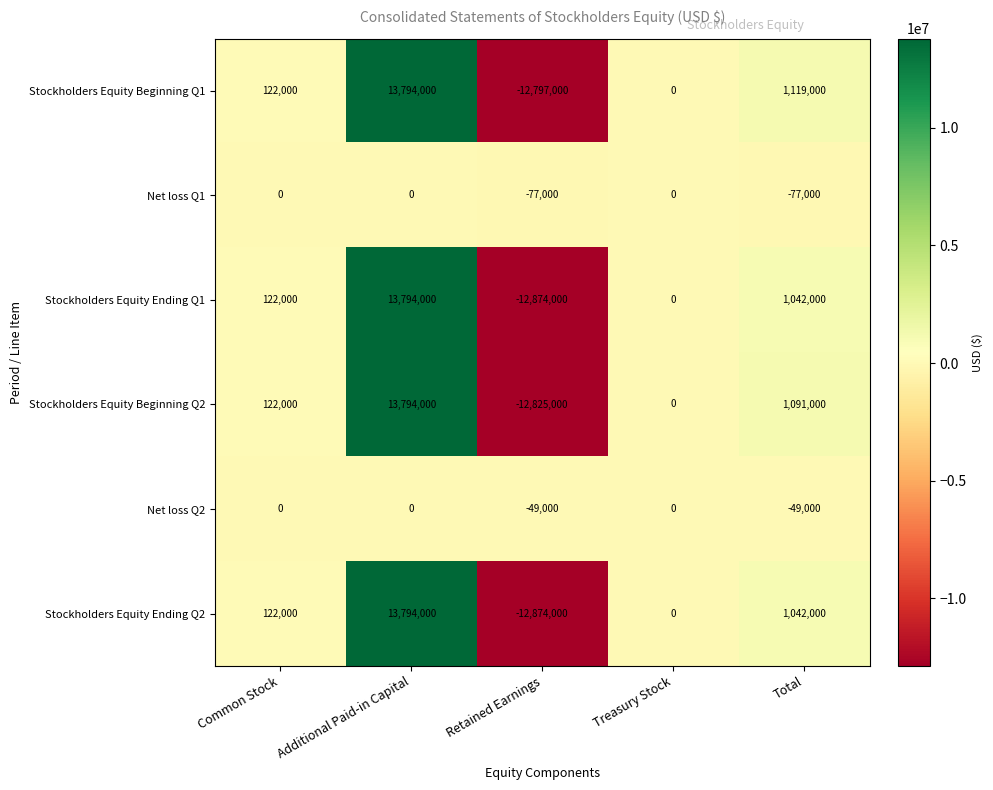

What is the total value across all series at Retained Earnings?

-51496000